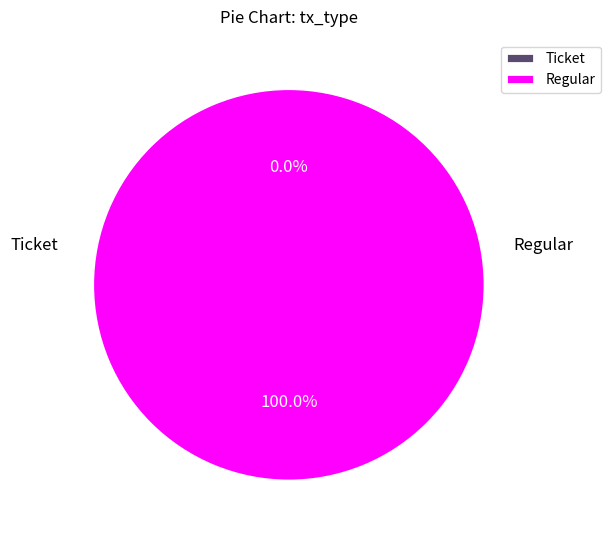

Is it true that Ticket is 6% of the pie?

False